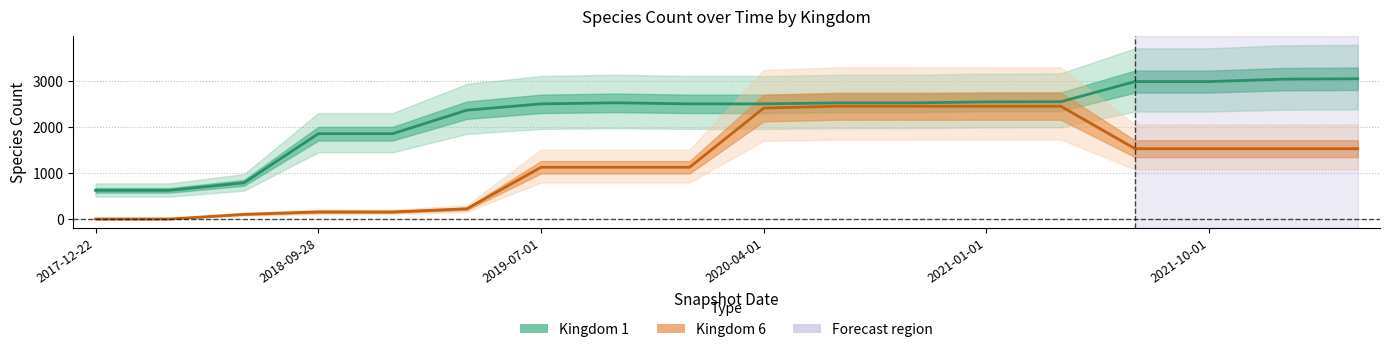

Rank the series by their average value, from highest to lowest.

Kingdom 1, Kingdom 6